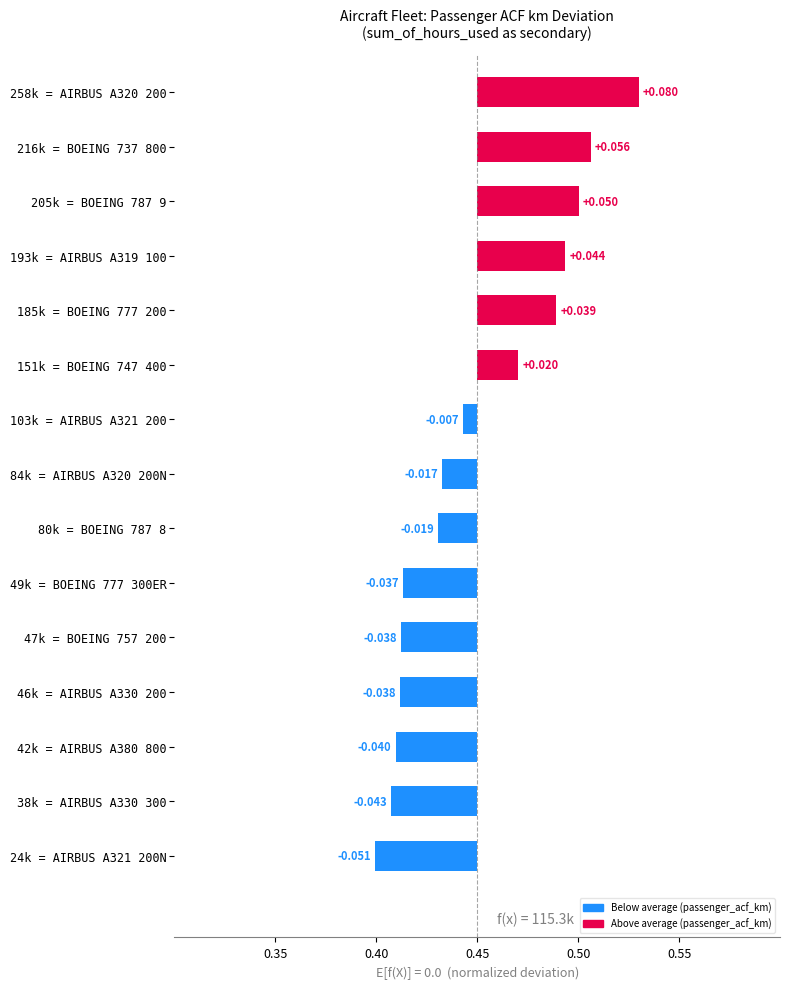

What is the difference between the second highest and second lowest values?

0.1